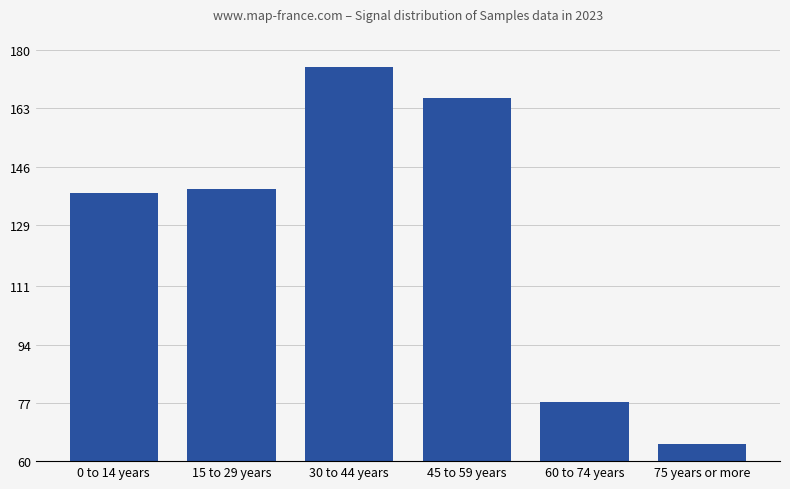

Is it true that the value at 60 to 74 years is 35.2?

False